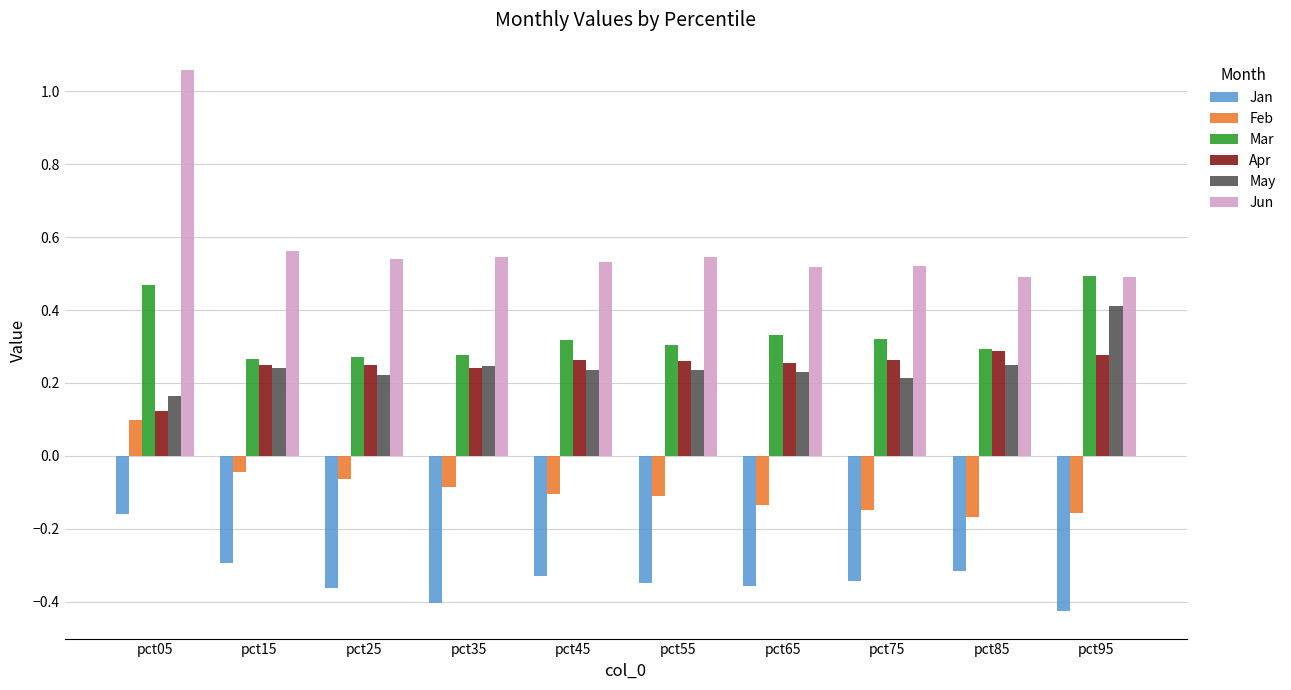

The May series shows 0.1 at pct65. True or false?

False